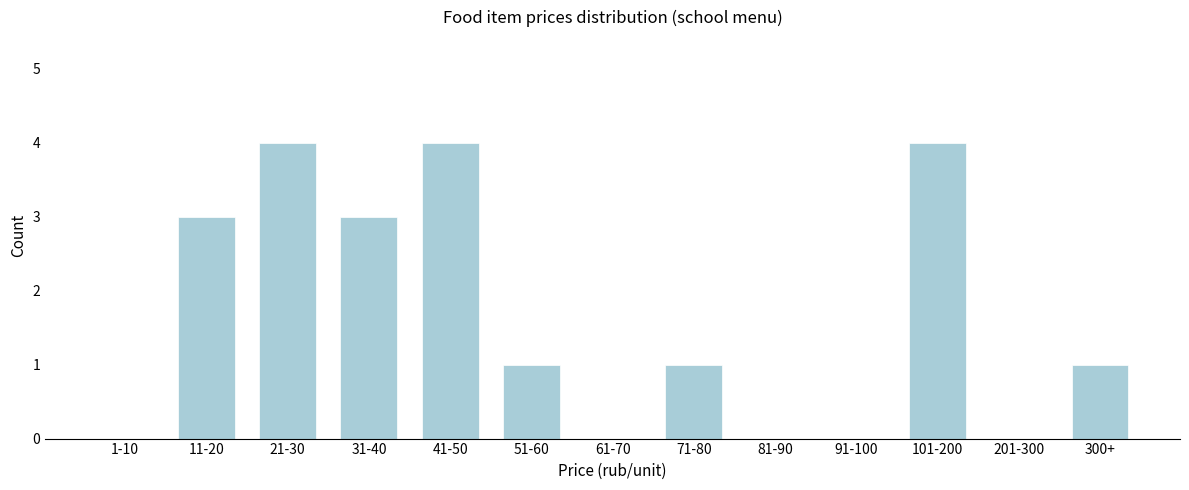

Reading left to right, list all the values displayed in this chart.

1-10=0	11-20=3	21-30=4	31-40=3	41-50=4	51-60=1	61-70=0	71-80=1	81-90=0	91-100=0	101-200=4	201-300=0	300+=1